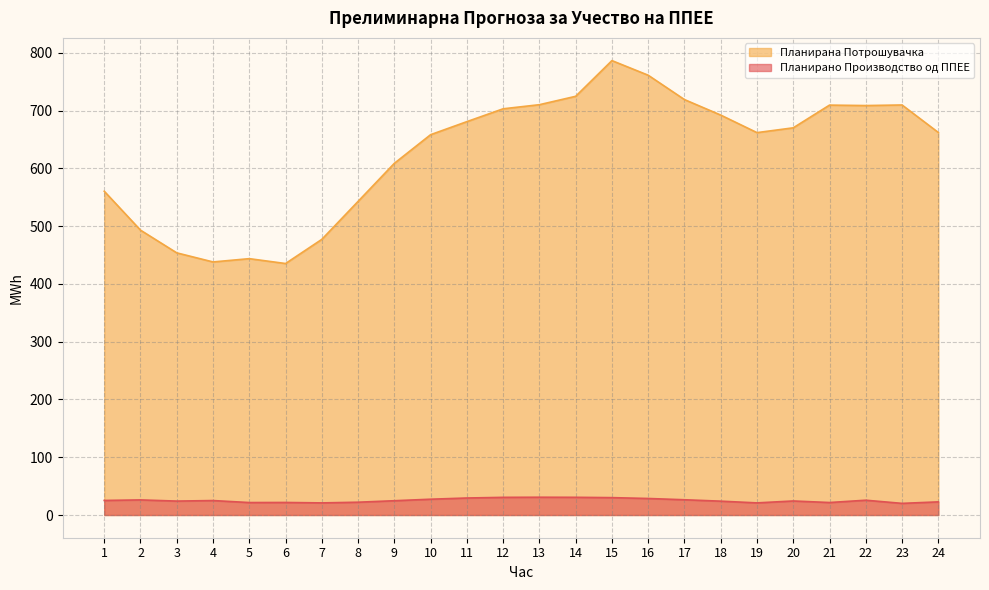

In Планирано Производство од ППЕЕ, how many points are higher than both neighbors (excluding endpoints)?

6